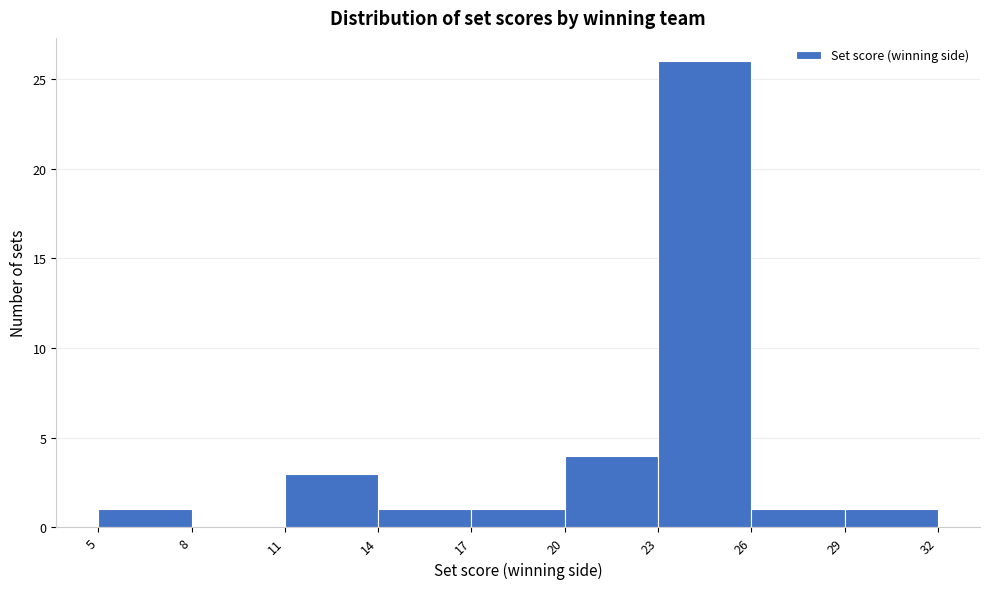

Which range on the x-axis has the tallest bar?

23 to 26